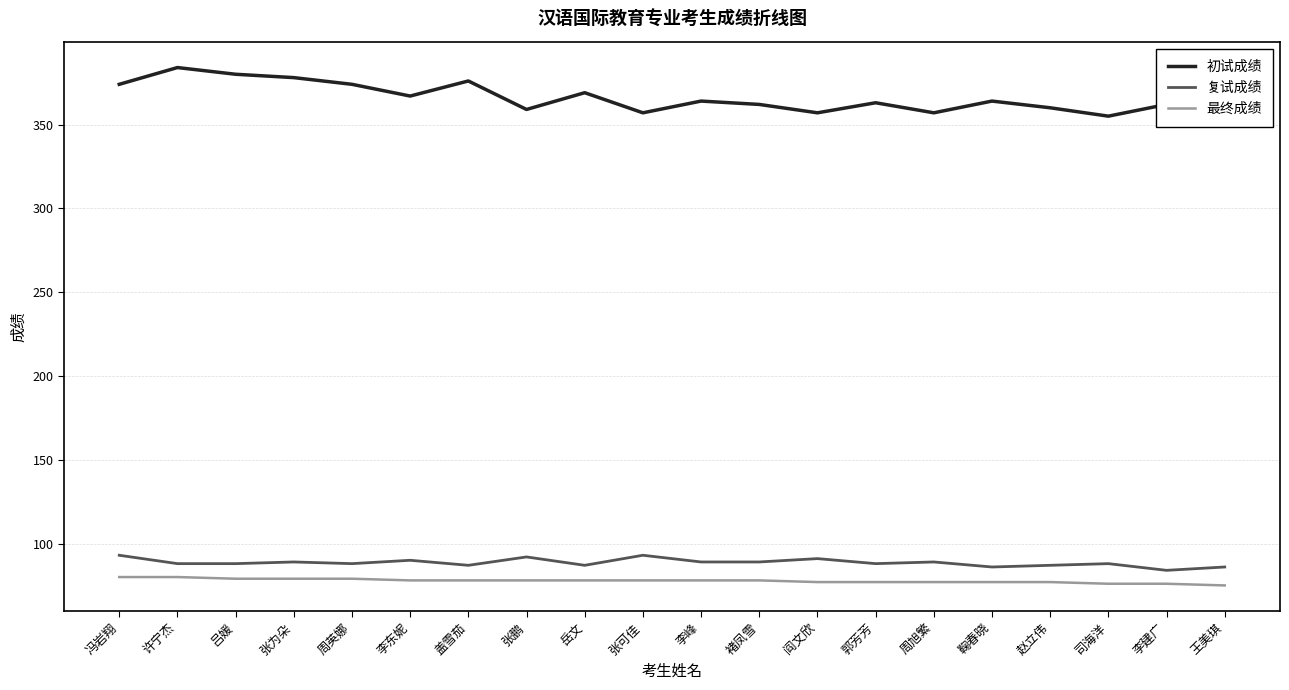

How many distinct data groups are displayed?

3